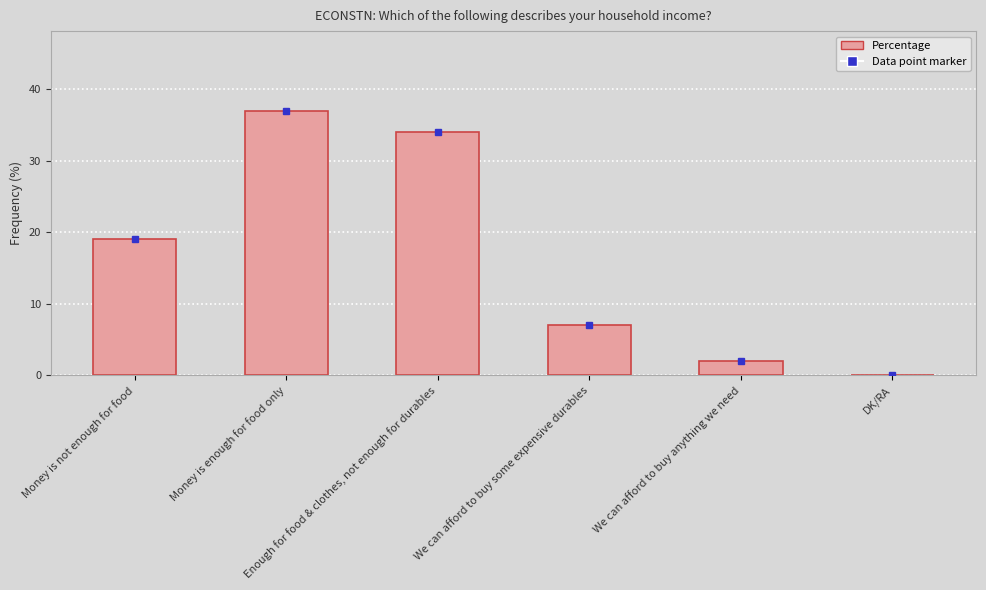

Reading left to right, list all the values displayed in this chart.

Money is not enough for food=19	Money is enough for food only=37	Enough for food & clothes, not enough for durables=34	We can afford to buy some expensive durables=7	We can afford to buy anything we need=2	DK/RA=0